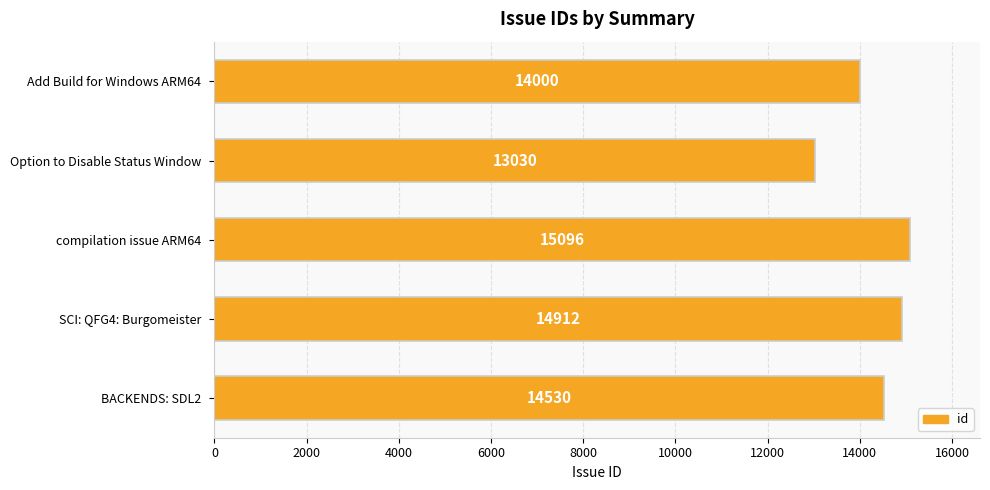

What is the change in value from SCI: QFG4: Burgomeister to Option to Disable Status Window?

-1882